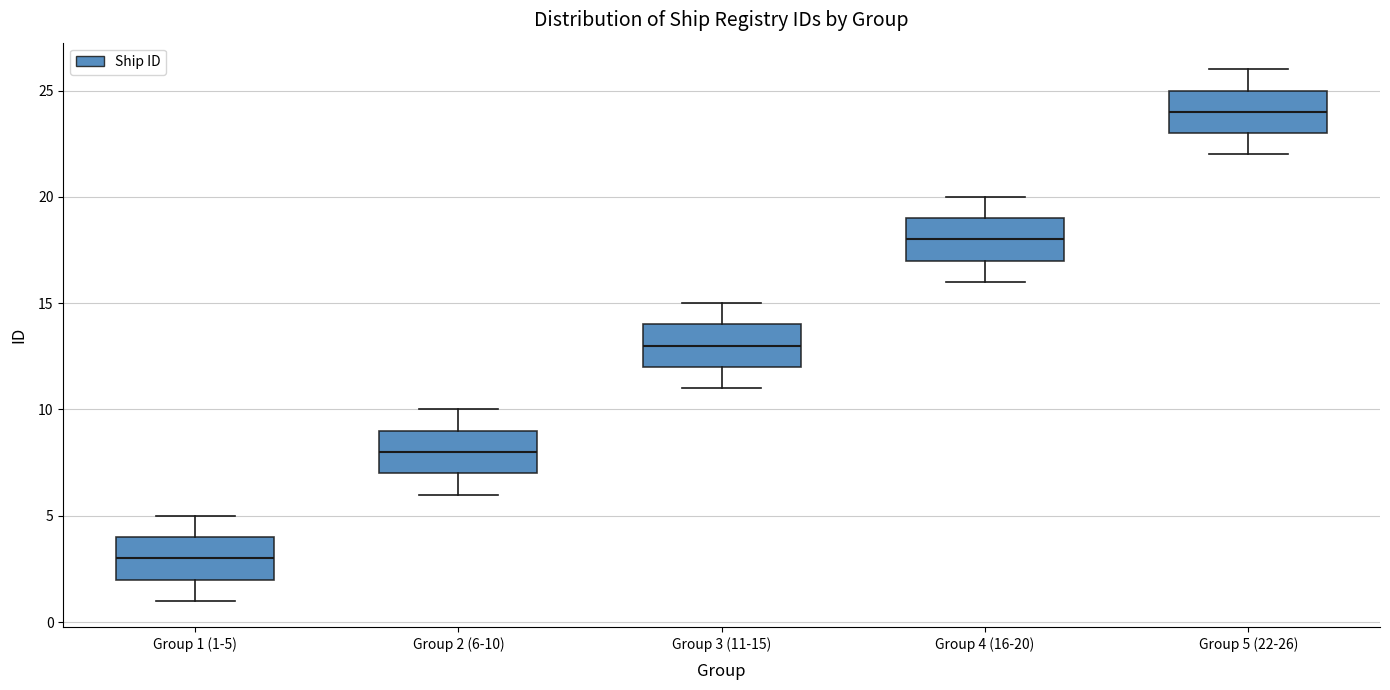

Which box has the lowest median line?

Group 1 (1-5)